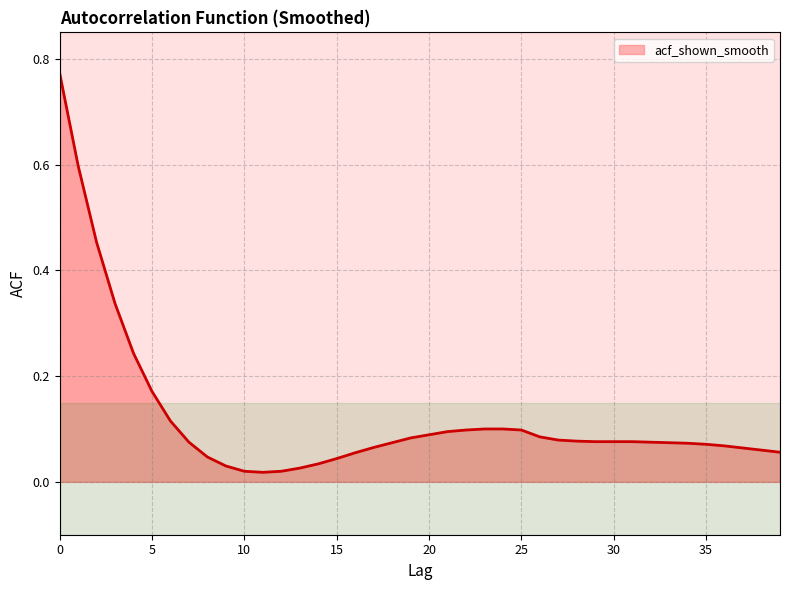

True or false: there are more than 0 points higher than both neighbors.

False